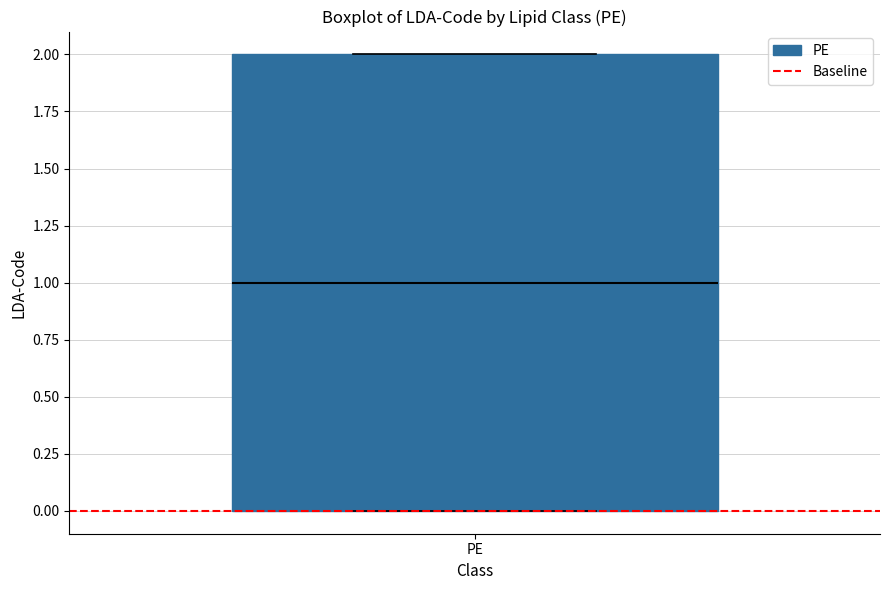

Transcribe this box plot: give where the median line is, the range the box spans, and where the two whiskers end, as read against the y-axis. The values are not printed on the chart, so give them approximately, as read against the axis.

median 1, box 0 to 2, whiskers 0 to 2